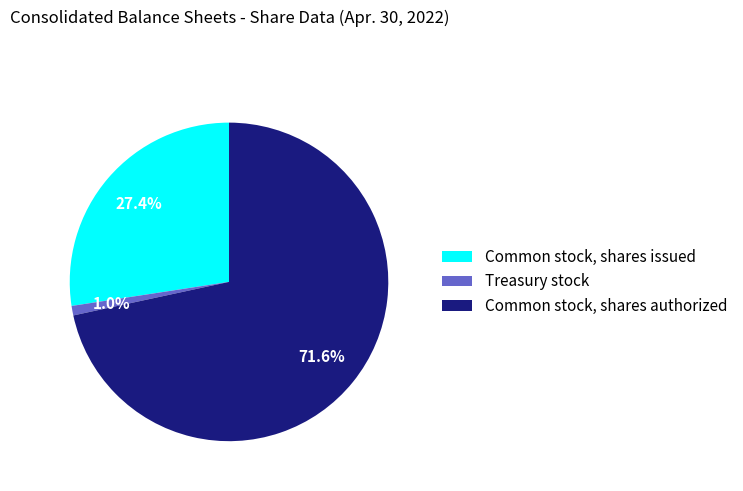

Which slice represents more than half of the pie?

Common stock, shares authorized